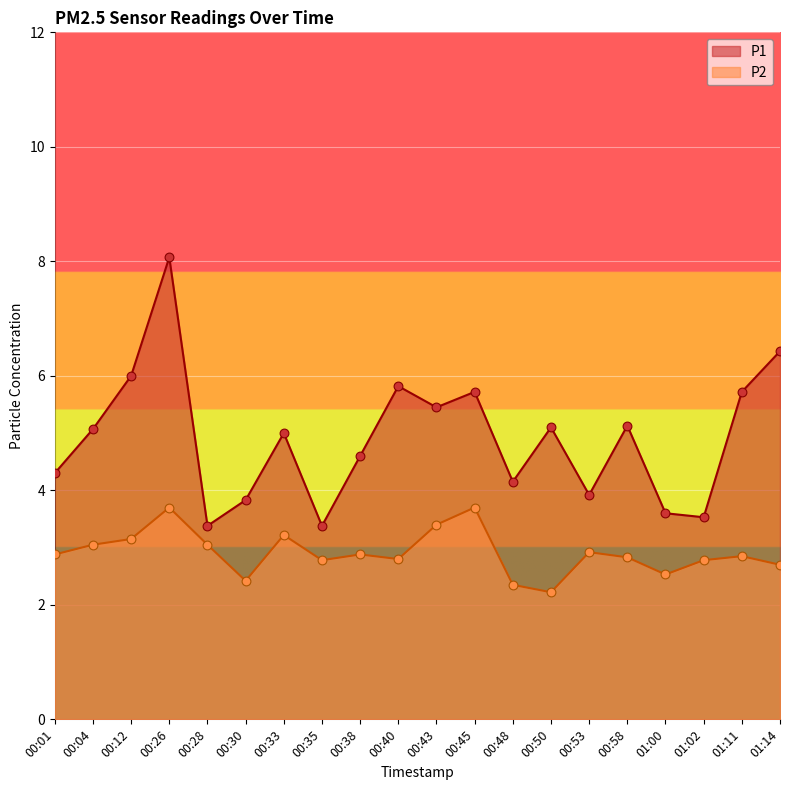

At how many categories does at least one series exceed 2?

20